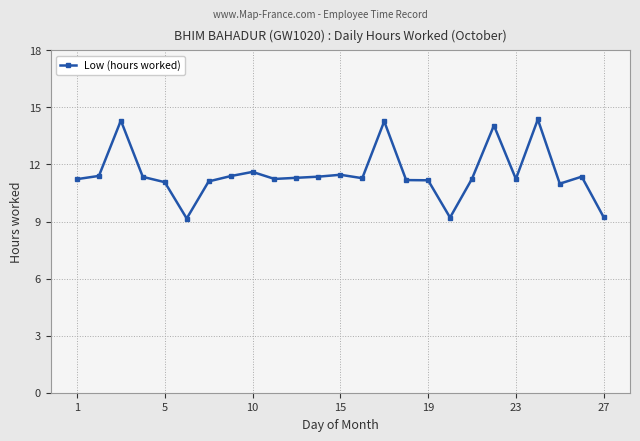

True or false: the data has more than 0 interior local peaks.

True